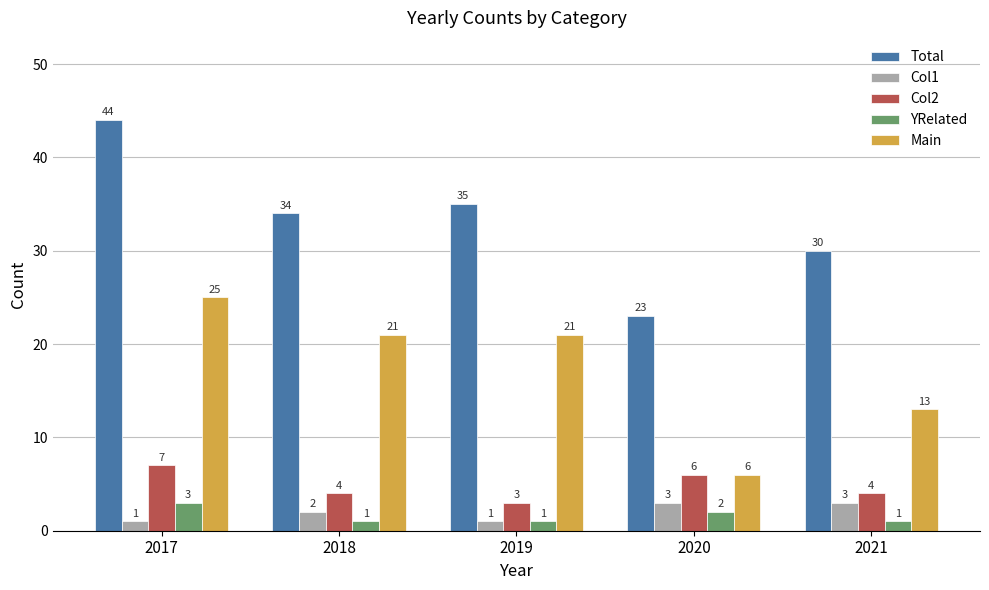

What is the difference between the maximum and minimum values in the Main series?

19